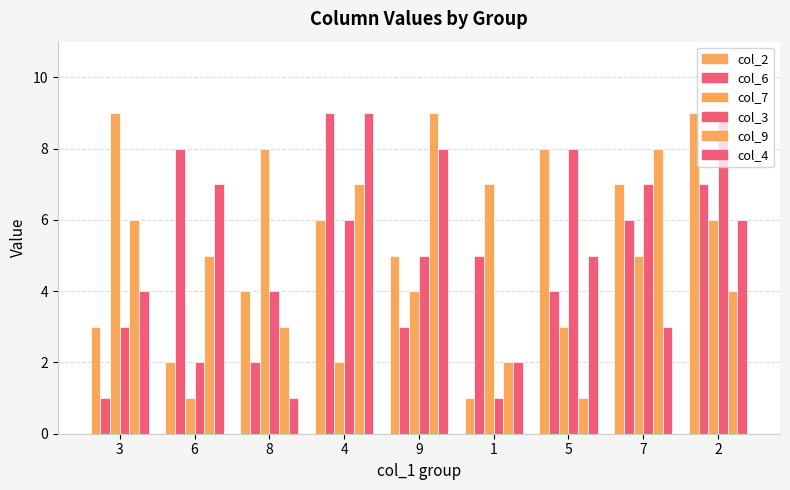

How many bars are there in each group?

6